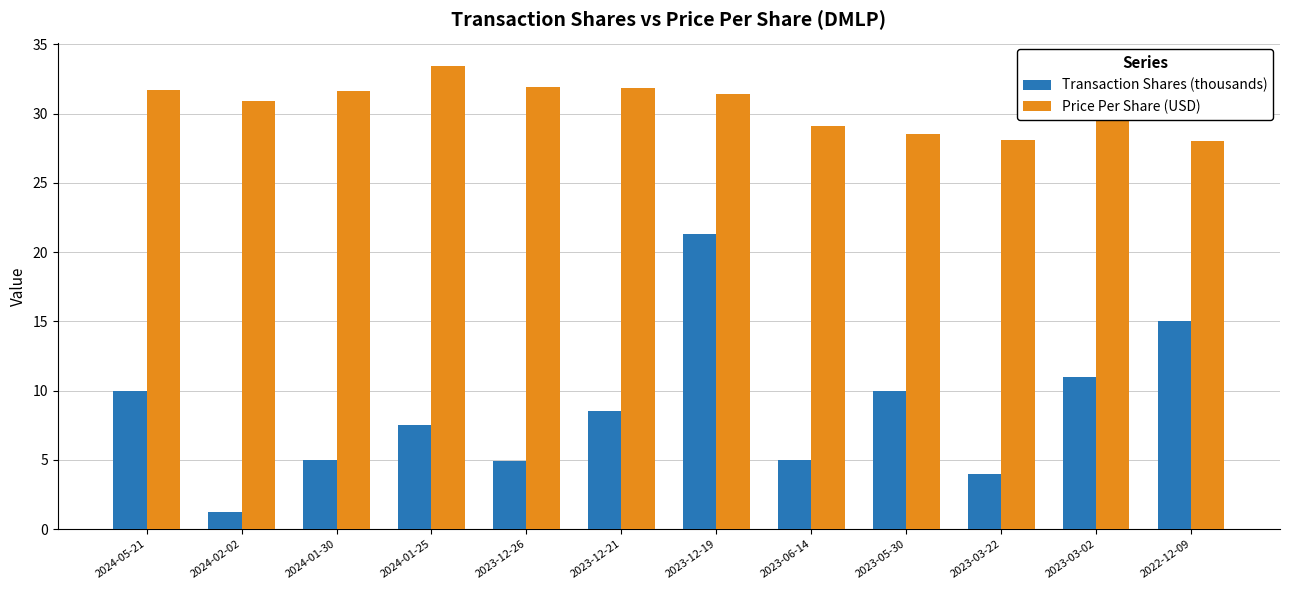

List the series in order of their peak value, highest first.

Price Per Share (USD), Transaction Shares (thousands)